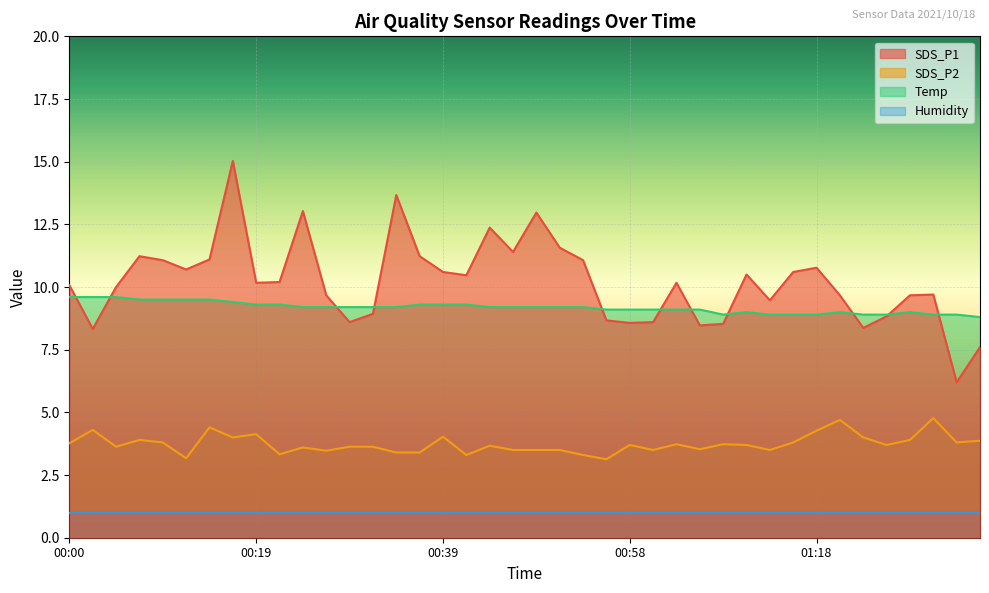

At which label does Temp reach its minimum?

01:35